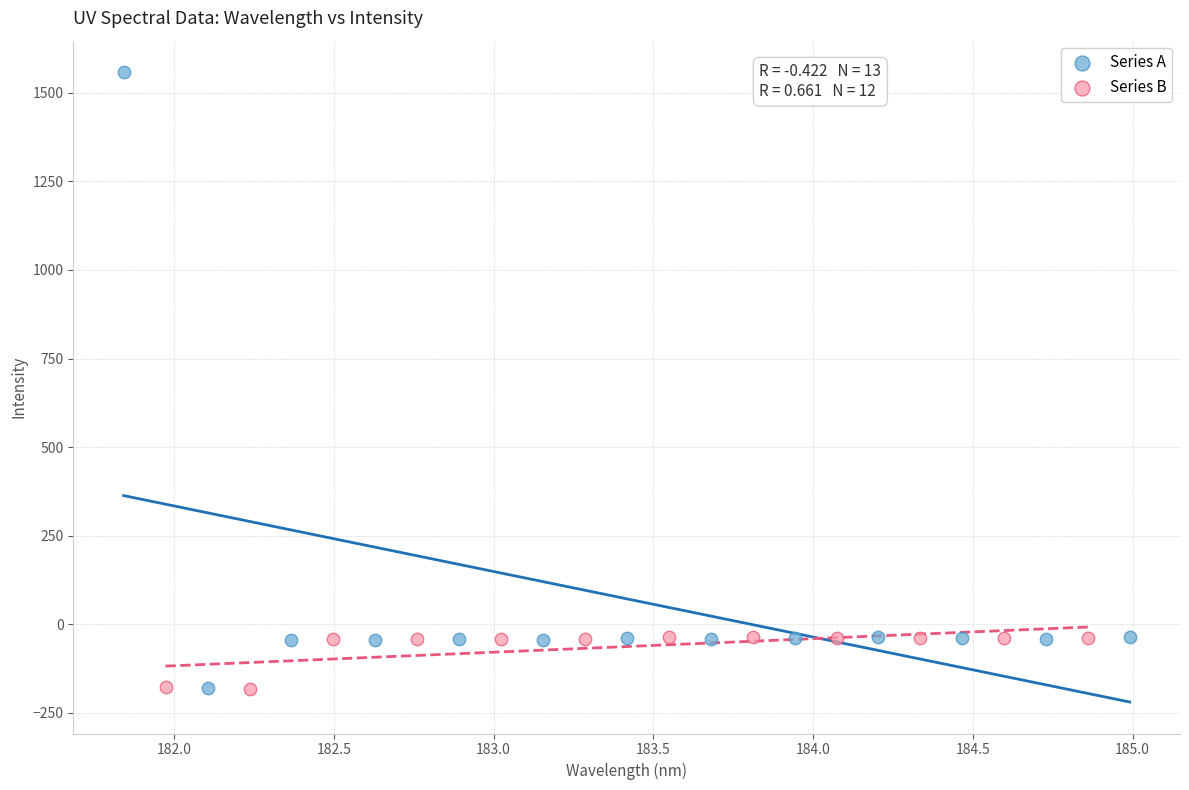

Which series reaches the maximum Y coordinate?

Series A